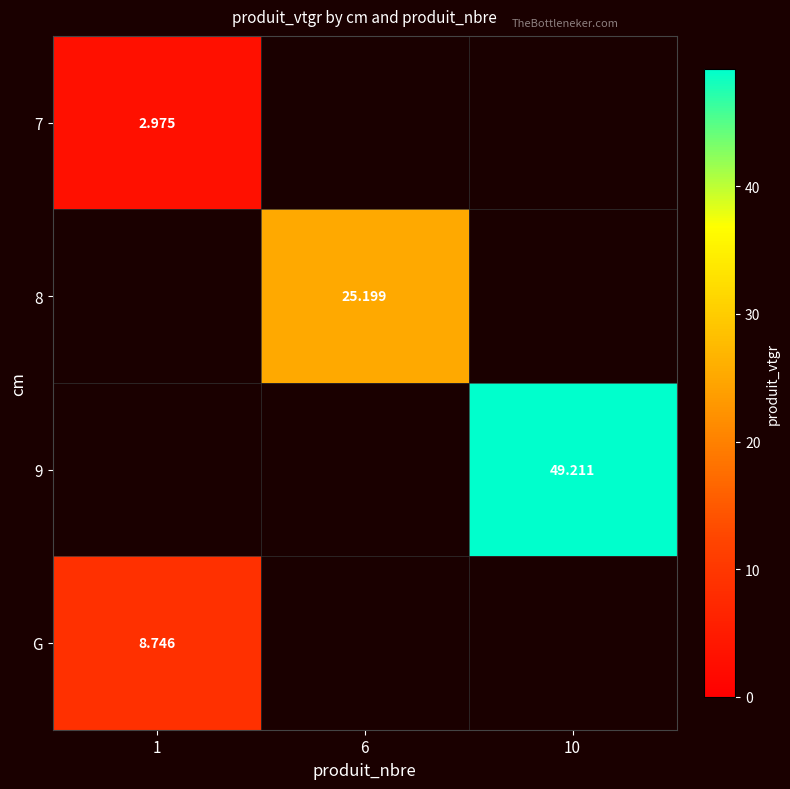

Is the value of G at 1 greater than the value of 7 at 10?

No